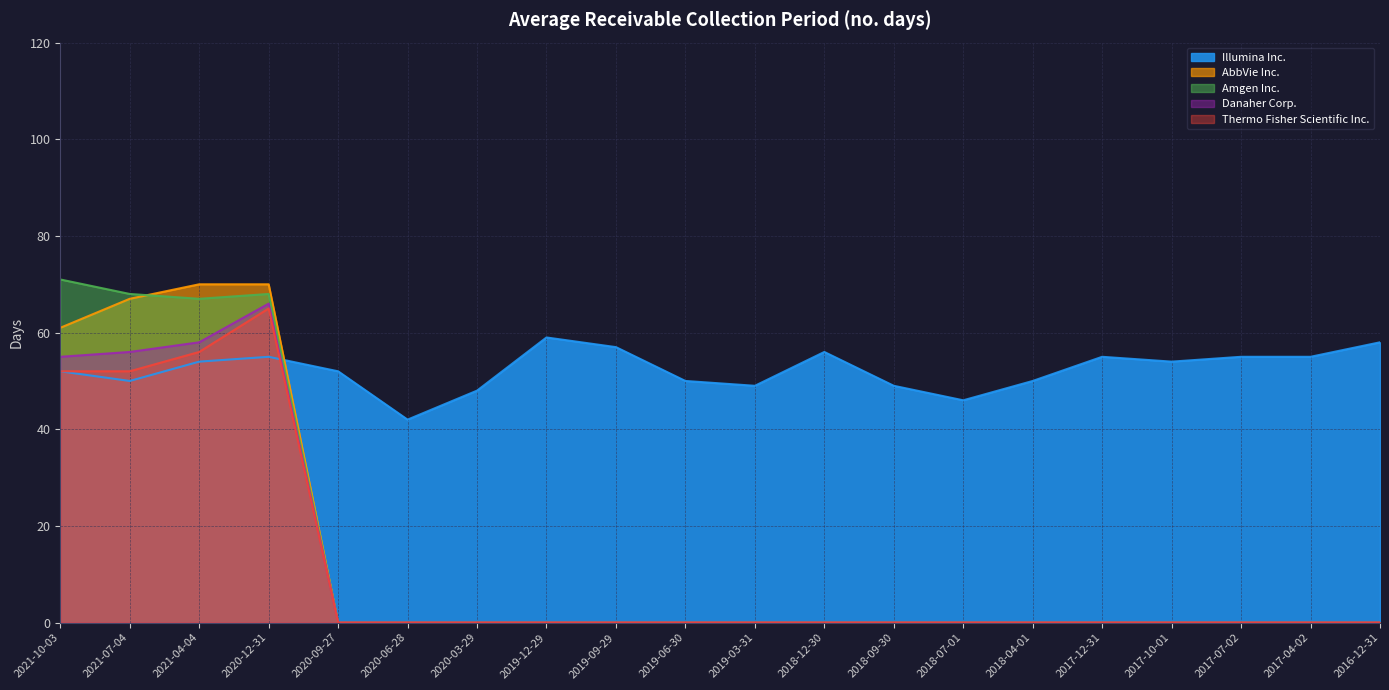

What is the spread (max minus min) of values at 2021-04-04?

16